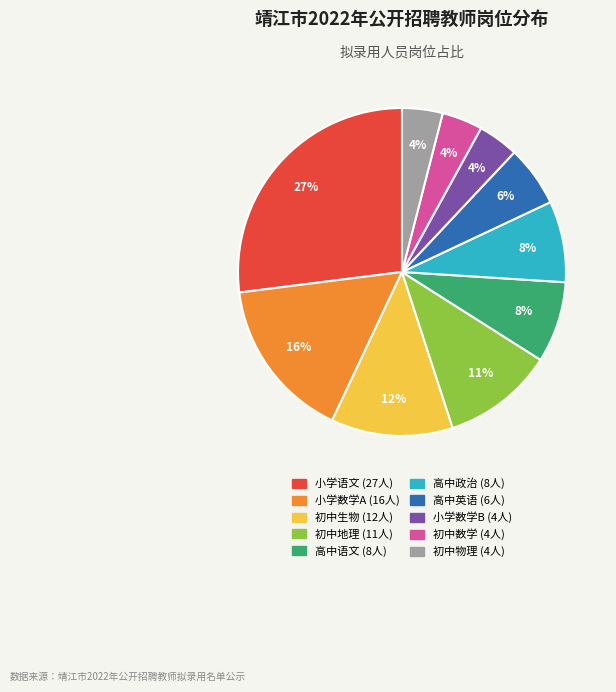

The 小学语文 slice represents 27% of the pie. True or false?

True